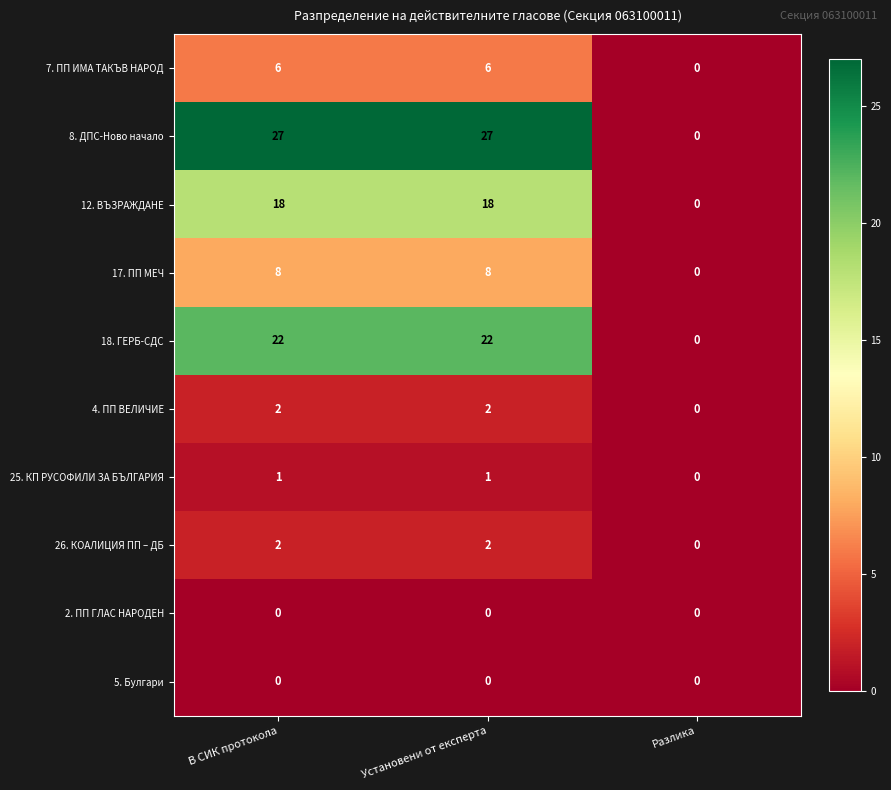

Which series has the largest range (max minus min)?

8. ДПС-Ново начало